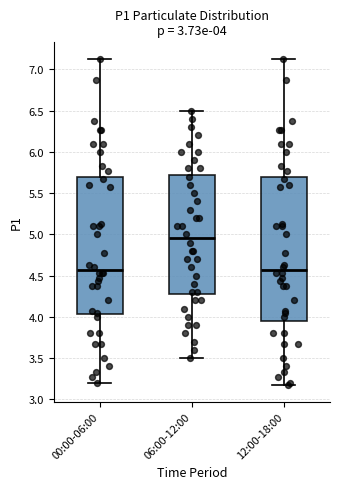

Which box has the highest median line?

06:00-12:00